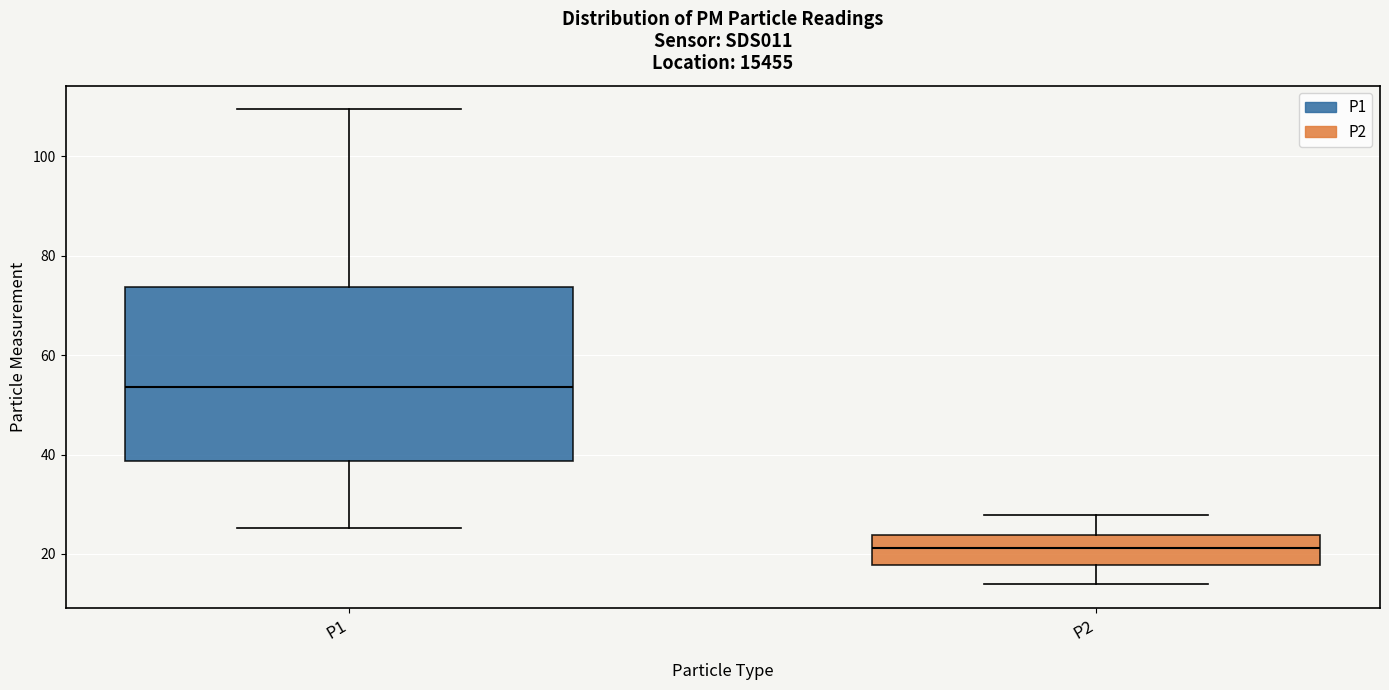

Reading left to right, transcribe this box plot: for each box, give where its median line is, the range the box spans, and where its two whiskers end, as read against the y-axis. The values are not printed on the chart, so give them approximately, as read against the axis.

P1: median 54, box 38 to 74, whiskers 26 to 110
P2: median 22, box 18 to 24, whiskers 14 to 28